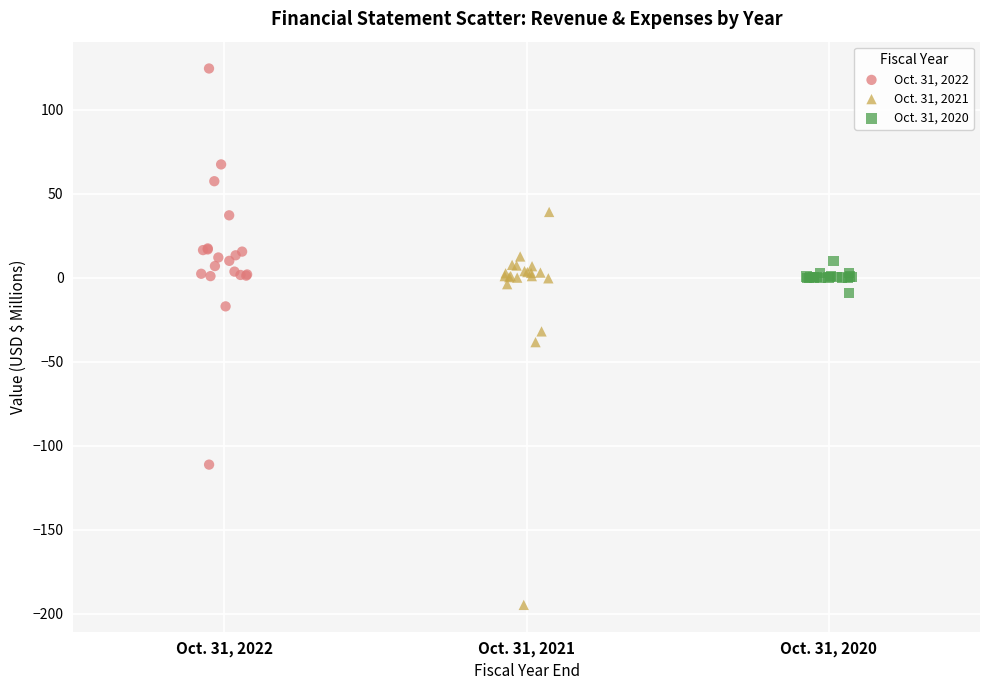

Which series reaches the maximum Y coordinate?

Oct. 31, 2022